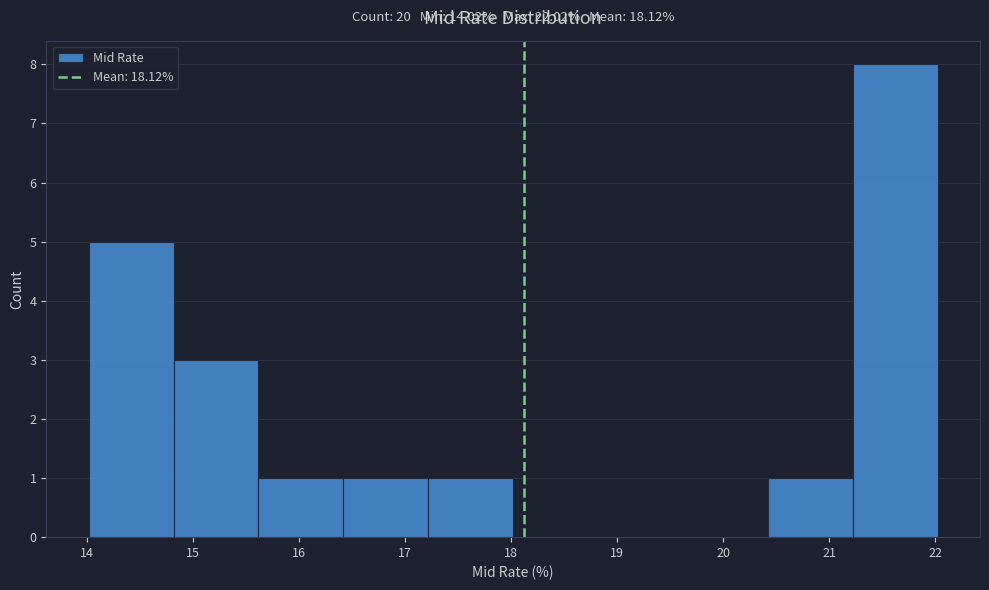

Over which range of the x-axis is the bar tallest?

21.22 to 22.02